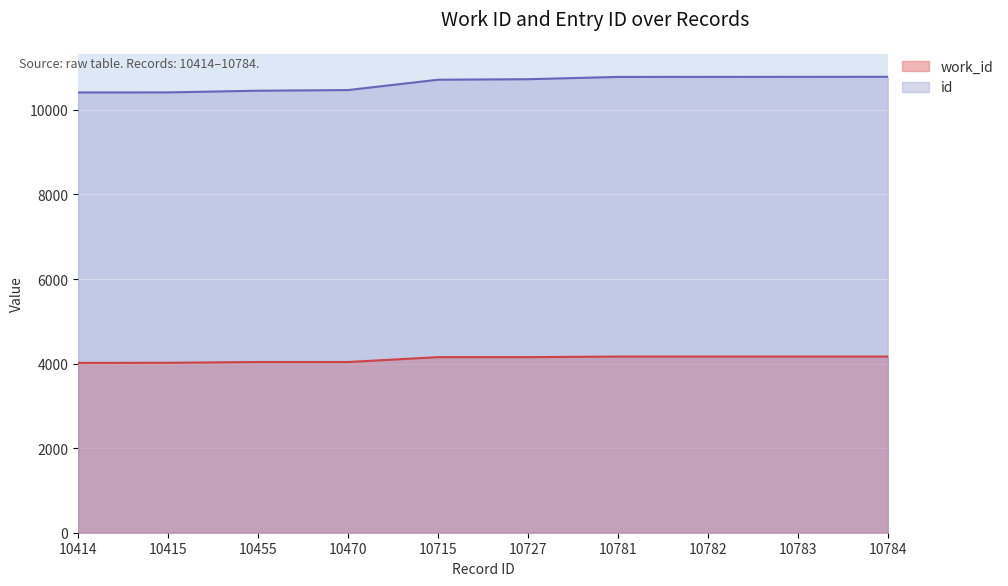

What is the total value across all series at 10781?

14948